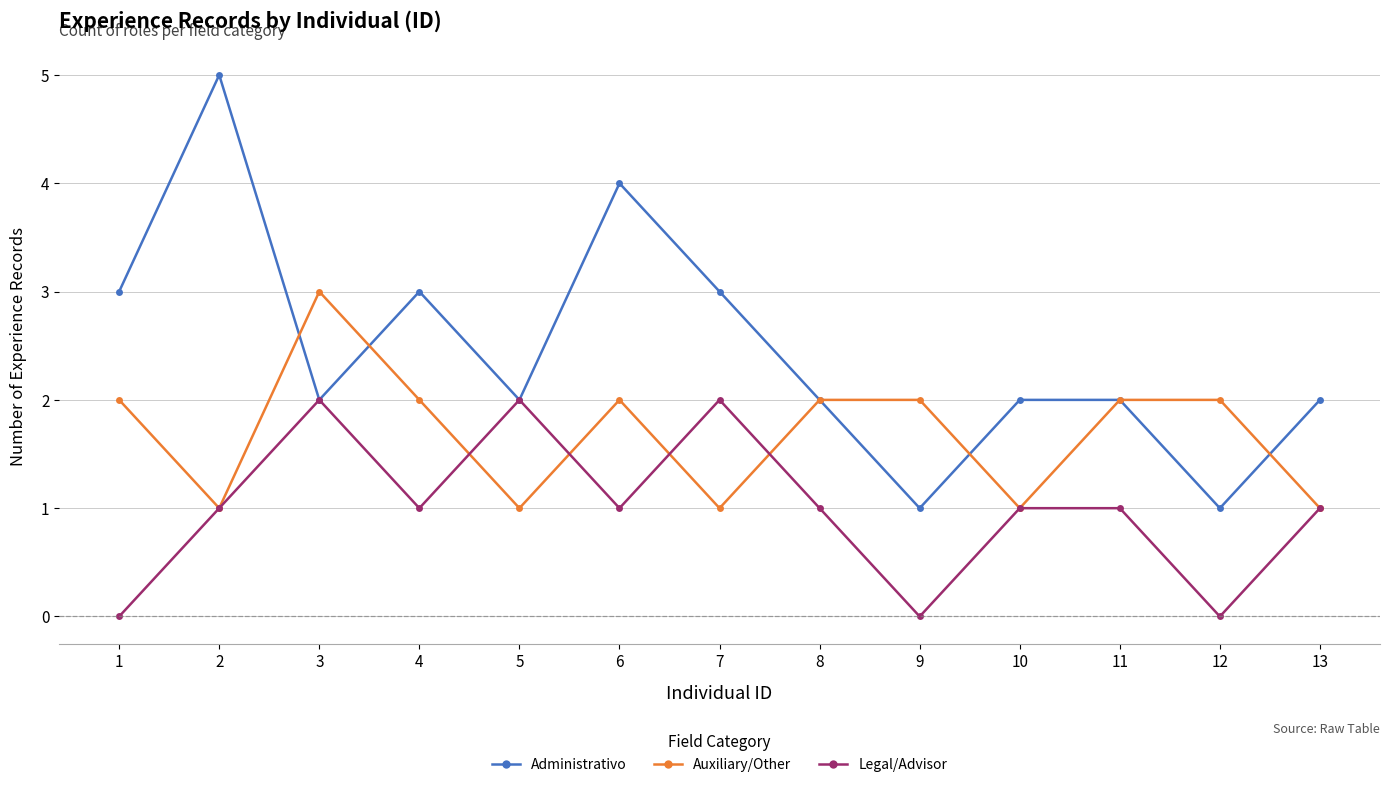

Is this an area chart (filled region under the line)?

No